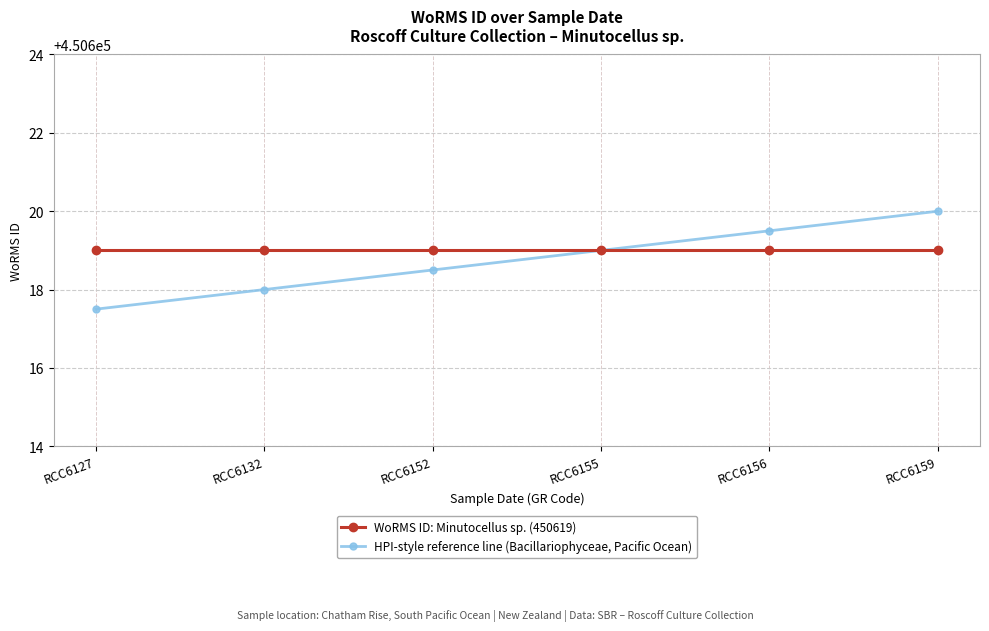

Rank the series by their maximum value, from lowest to highest.

WoRMS ID: Minutocellus sp. (450619), HPI-style reference line (Bacillariophyceae, Pacific Ocean)